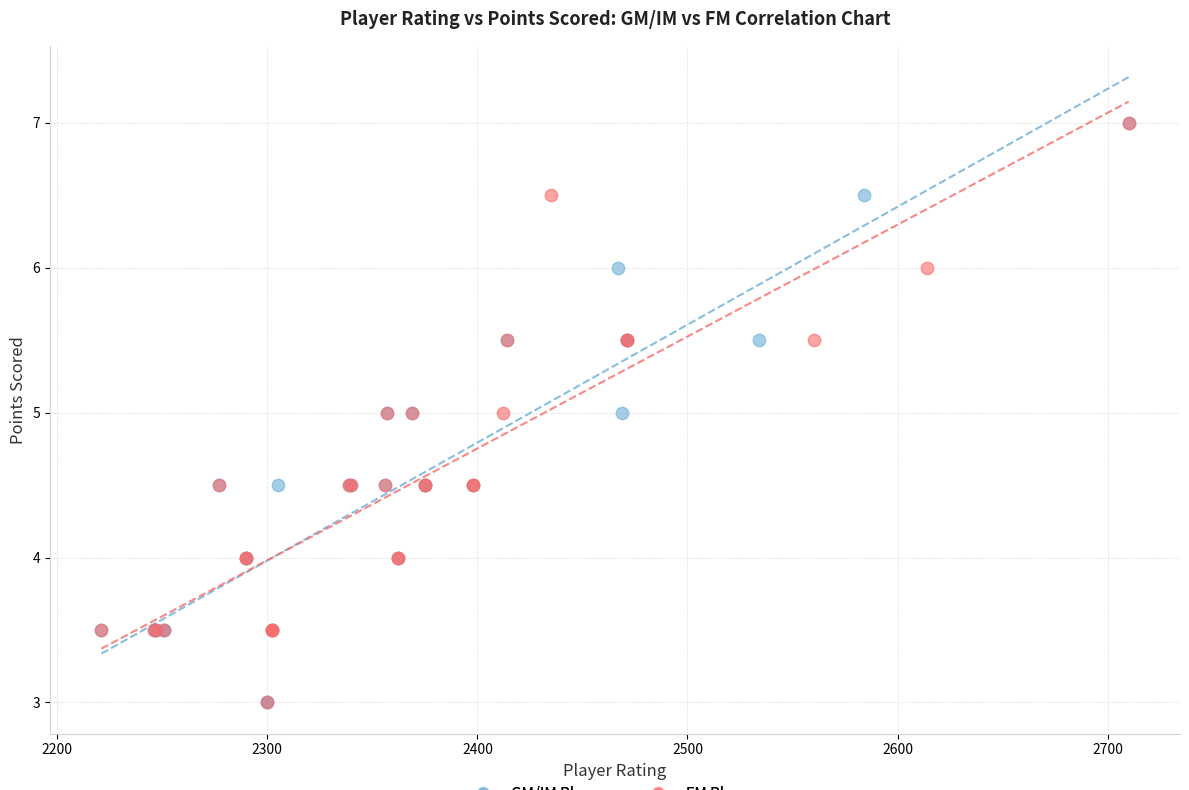

What are all the series names shown in the legend?

GM/IM Players, FM Players